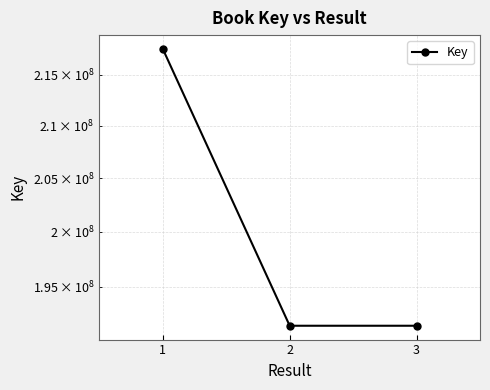

What is the minimum value shown in the chart?

191536960